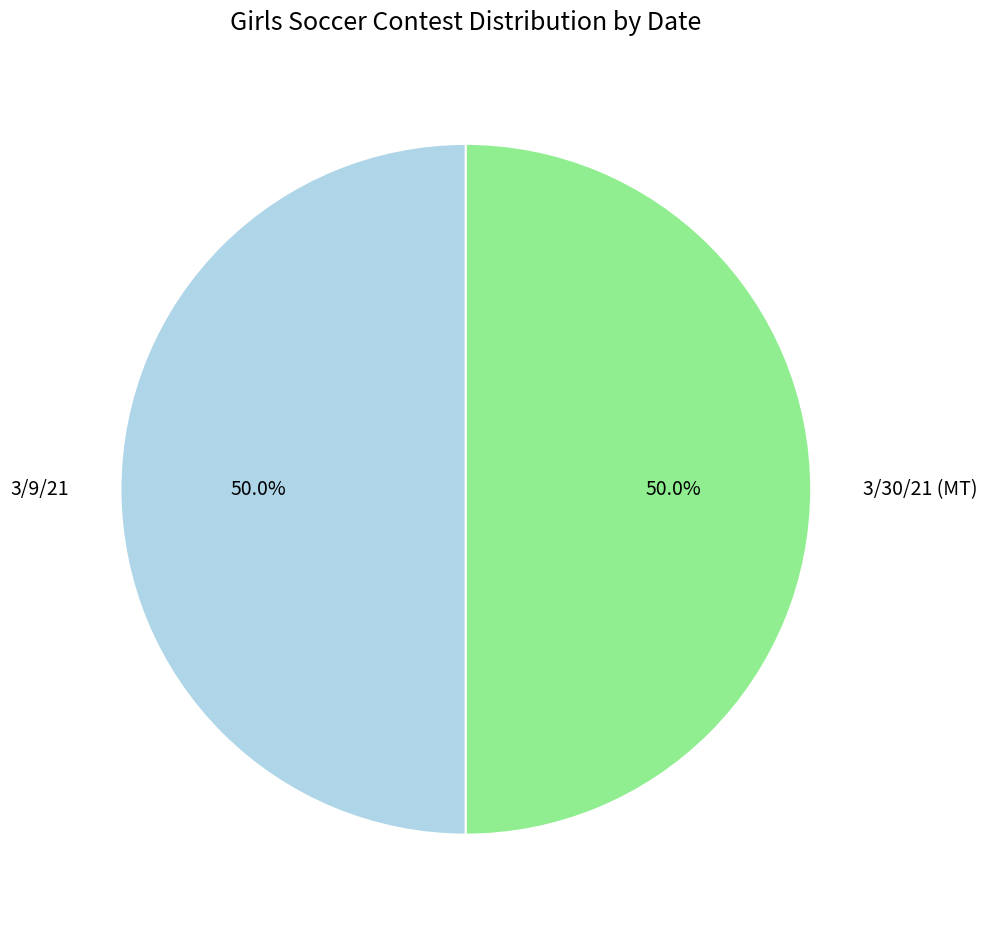

Is it true that 3/30/21 (MT) is 50% of the pie?

True